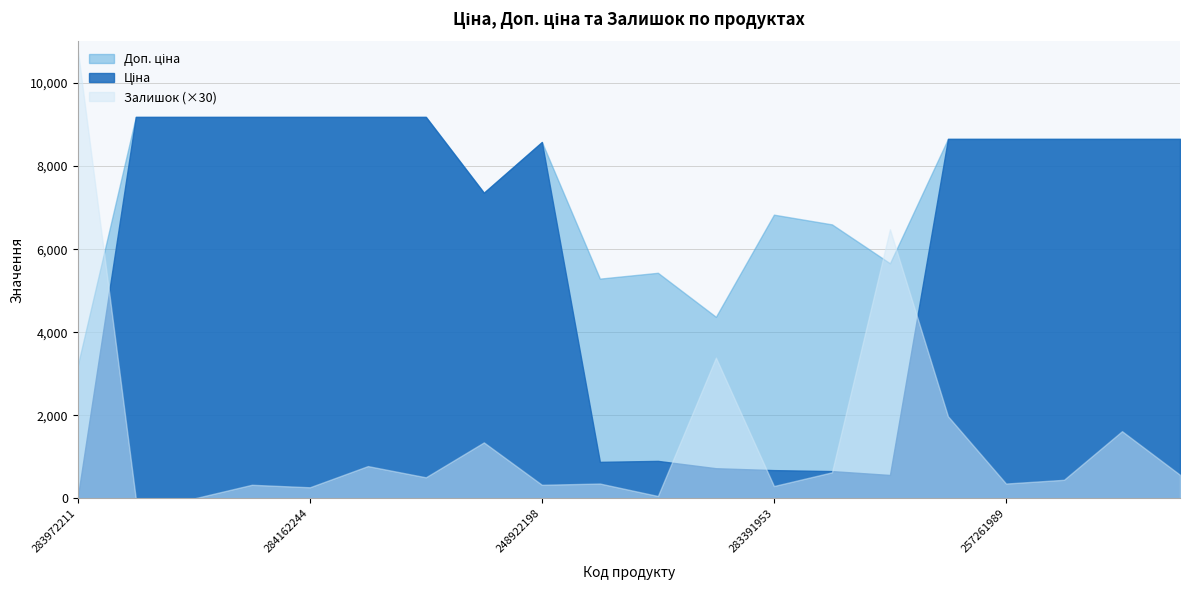

True or false: Доп. ціна has a value of 9185.1 at 284162246.

True